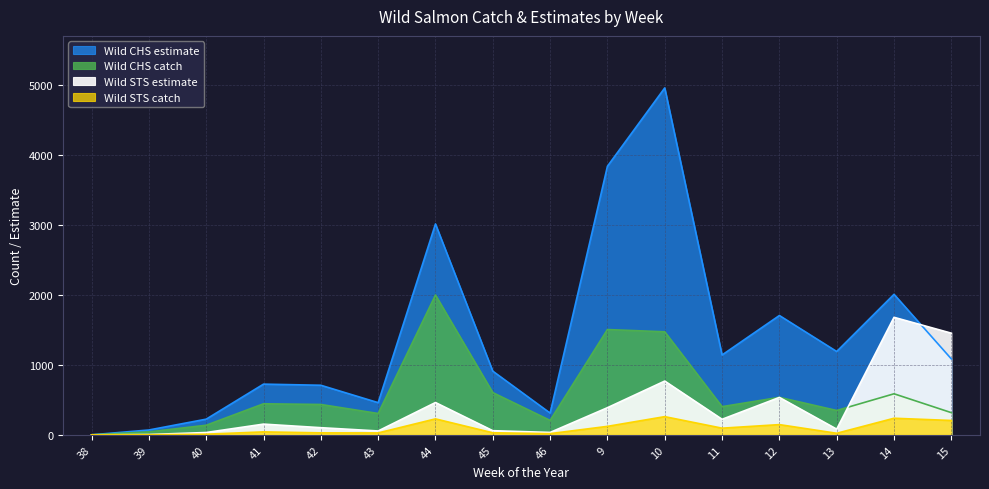

What is the value of the Wild CHS estimate point at the 8th from the left?

911